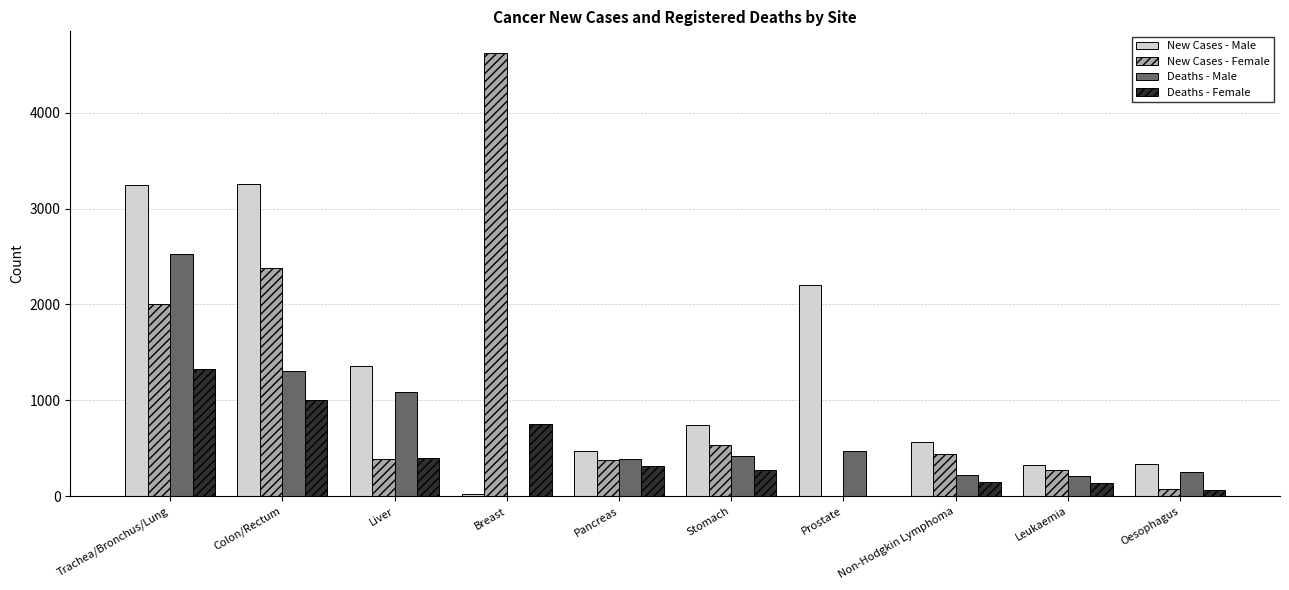

The value of New Cases - Male at Trachea/Bronchus/Lung is 1947. True or false?

False